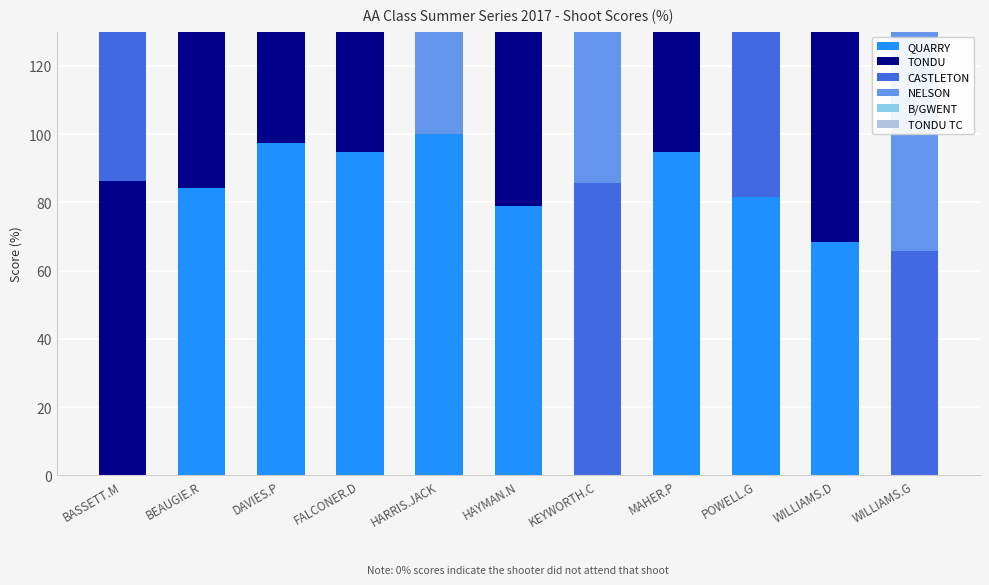

What is the average value of the NELSON series?

72.5